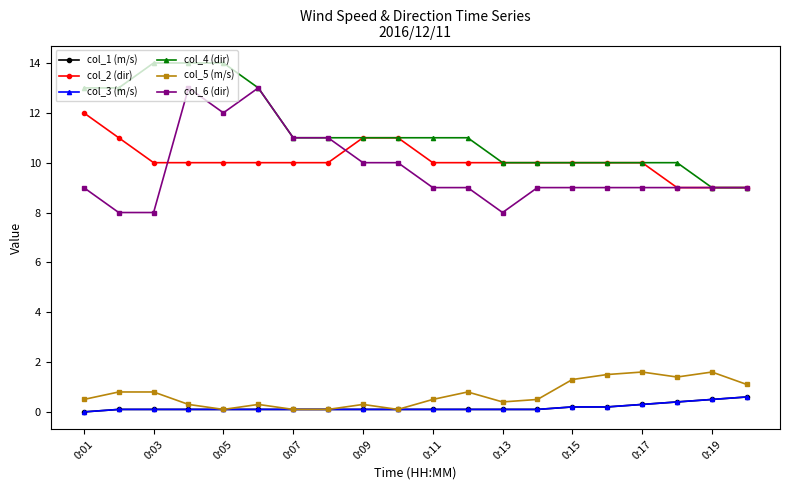

Does the chart have visible grid lines?

No